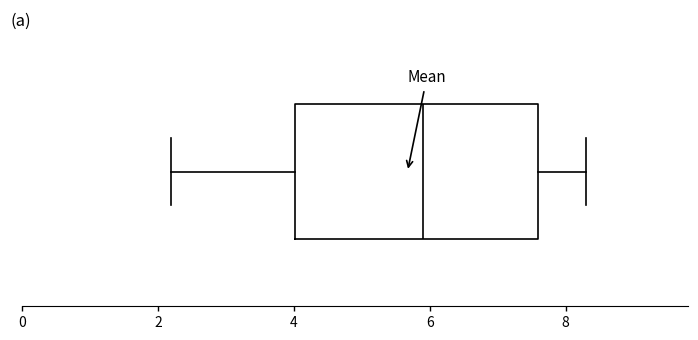

Where does the right whisker of the box end on the x-axis? The values are not printed on the chart, so give them approximately, as read against the axis.

8.4